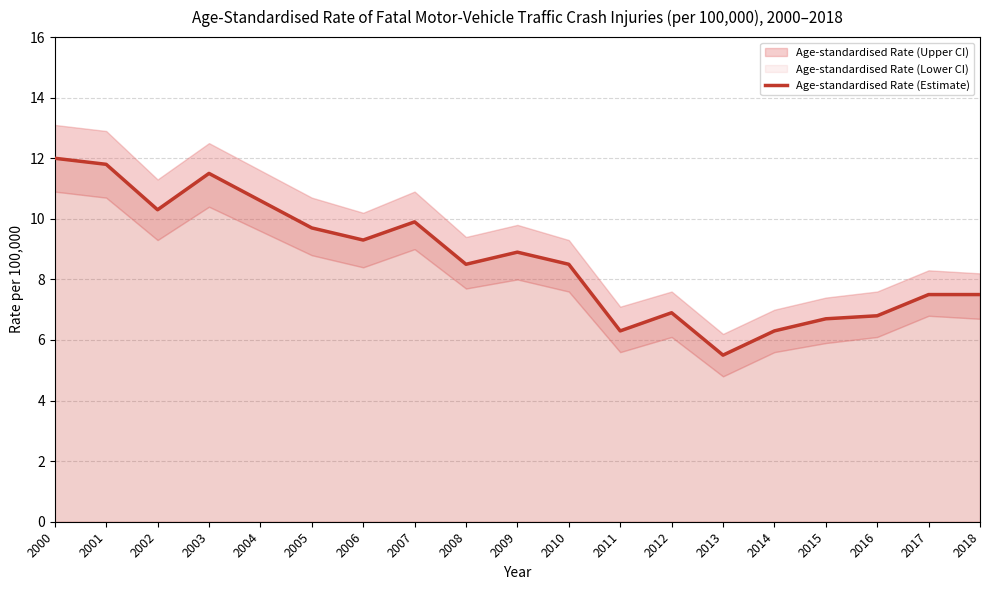

What is the value of the 10th point from the left?

8.9